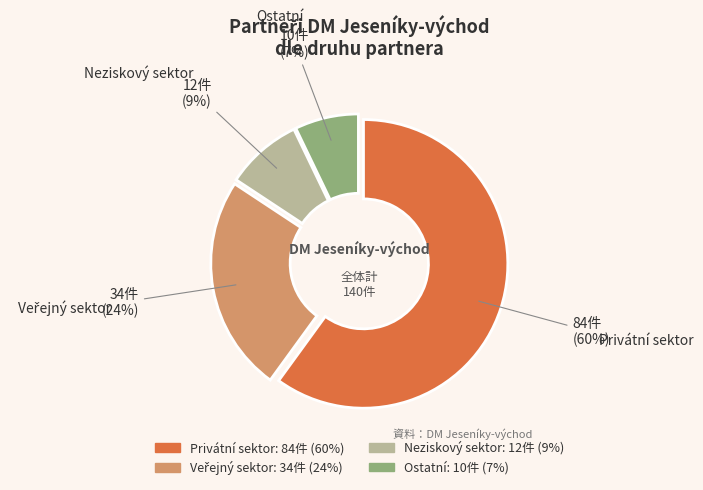

What is the smallest slice in the pie chart?

Ostatní